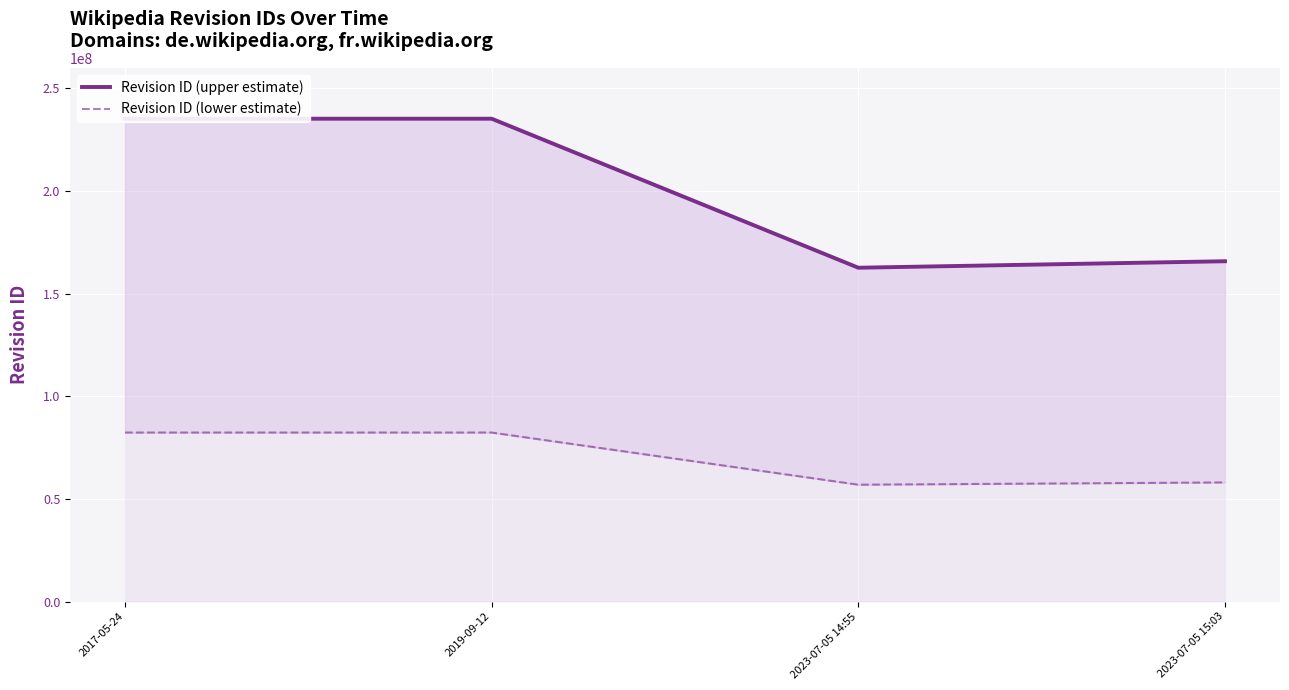

List the labels in order of Revision ID (upper estimate) value, smallest first.

2023-07-05 14:55, 2023-07-05 15:03, 2019-09-12, 2017-05-24